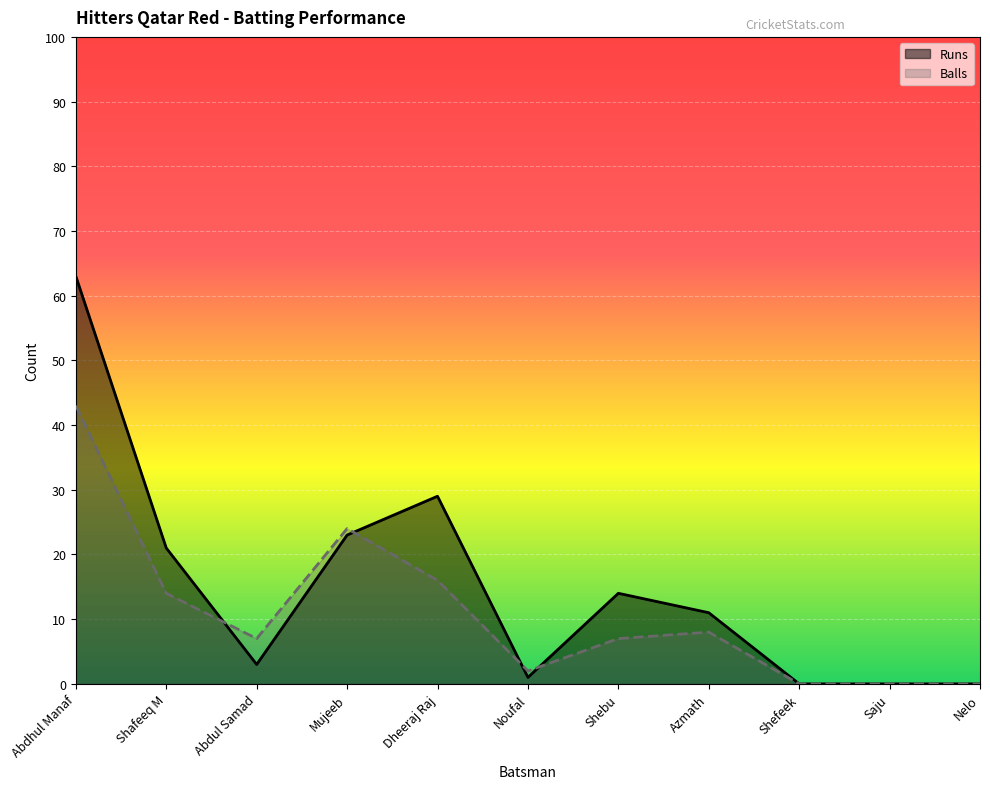

Reading left to right, what are all the values shown in this chart?

Runs: Abdhul Manaf=63	Shafeeq M=21	Abdul Samad=3	Mujeeb=23	Dheeraj Raj=29	Noufal=1	Shebu=14	Azmath=11	Shefeek=0	Saju=0	Nelo=0
Balls: Abdhul Manaf=43	Shafeeq M=14	Abdul Samad=7	Mujeeb=24	Dheeraj Raj=16	Noufal=2	Shebu=7	Azmath=8	Shefeek=0	Saju=0	Nelo=0